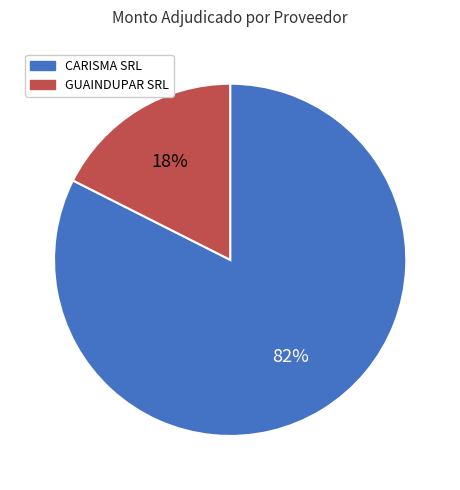

Is GUAINDUPAR SRL the majority of the pie?

No